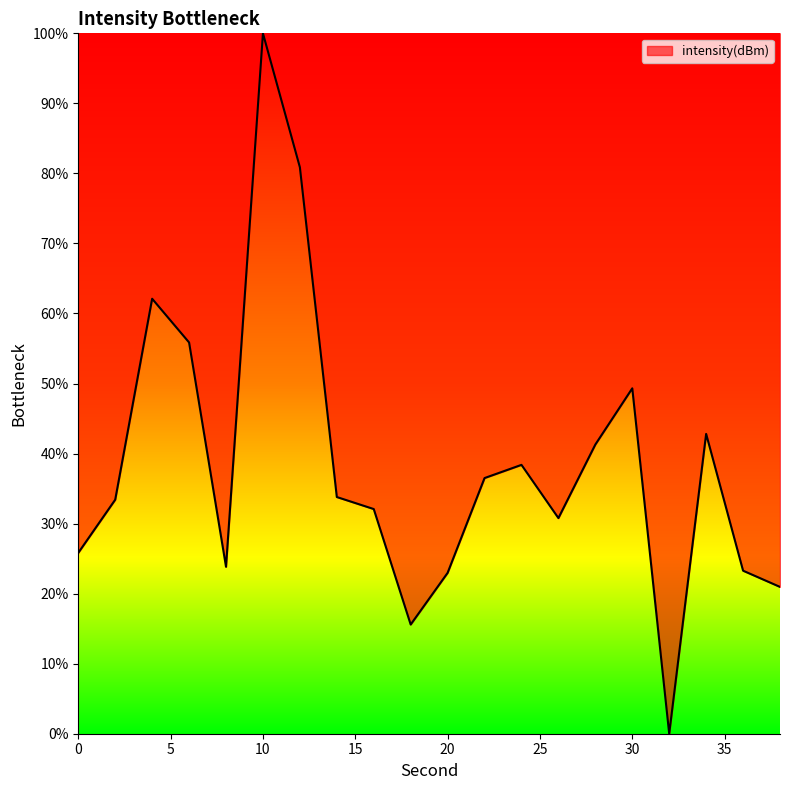

What is the maximum value shown in the chart?

100.0